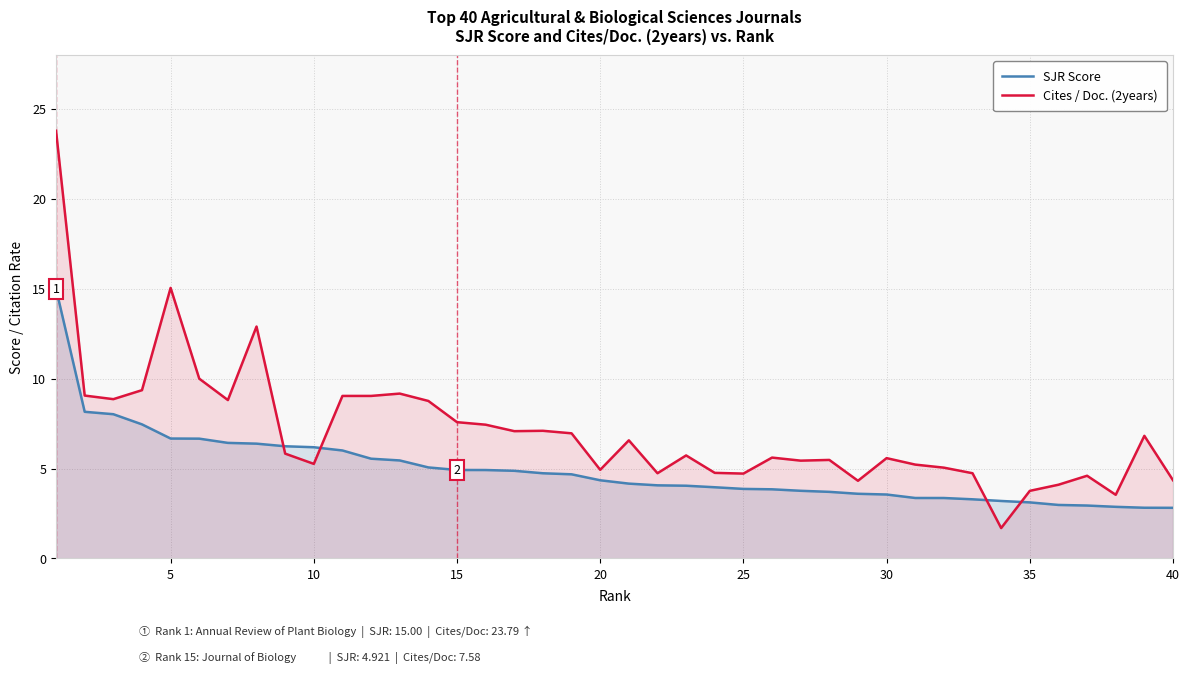

What is the sum of all Cites / Doc. (2years) values?

282.8